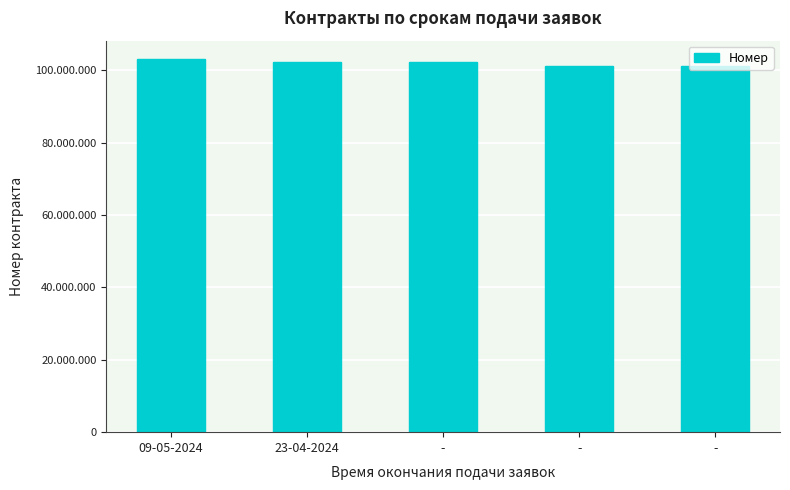

True or false: the data shows 30238613 at -.

False